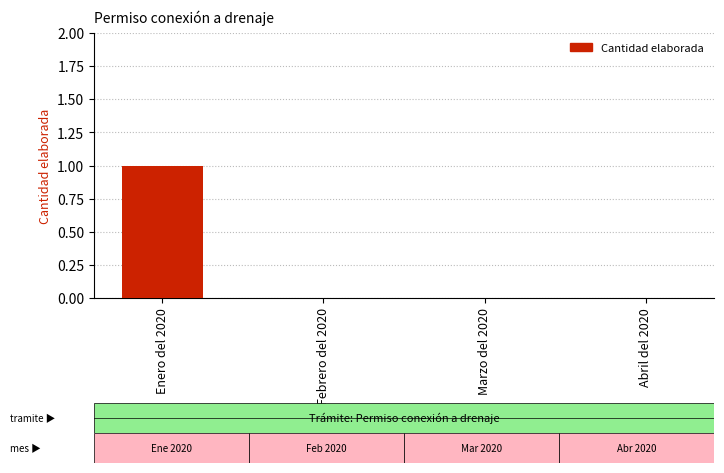

Reading right to left, list all the values displayed in this chart.

0	0	0	1